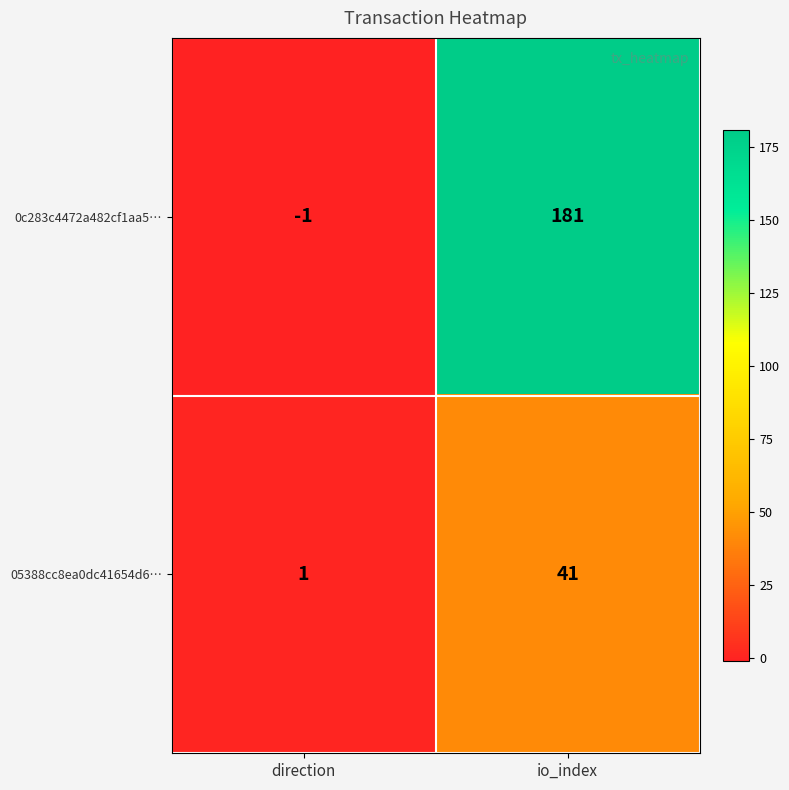

Which series has the largest range (max minus min)?

0c283c4472a482cf1aa5…